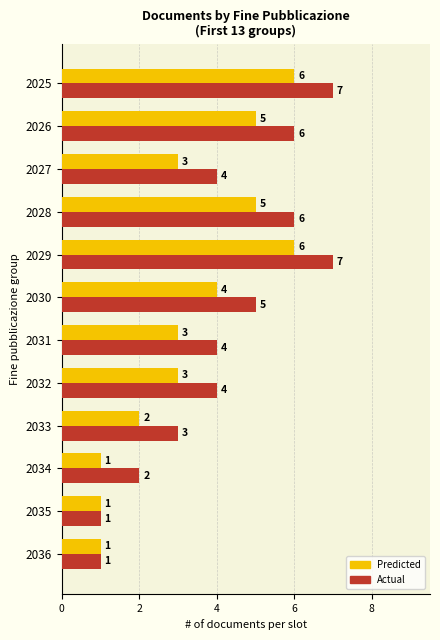

Which series has the largest total across all categories?

Actual